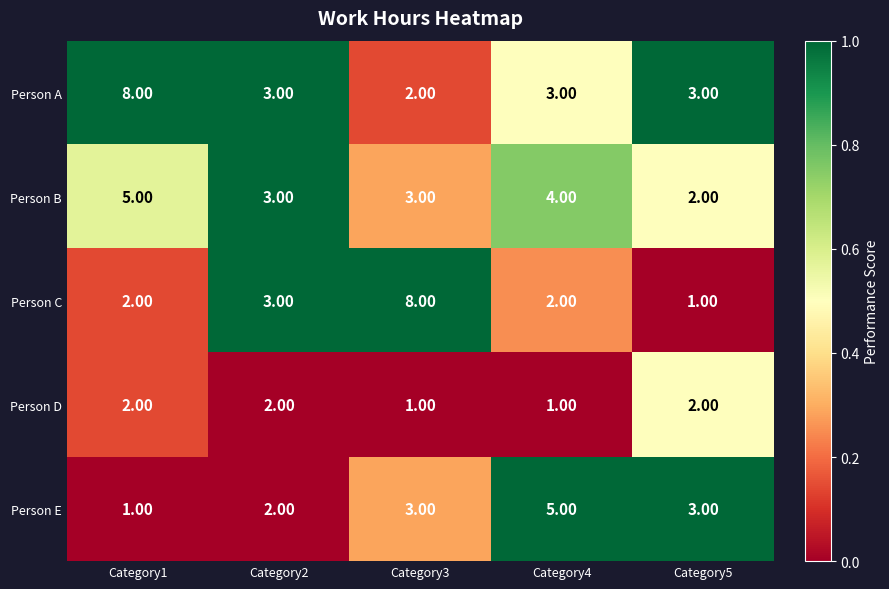

Which series has the largest total across all categories?

Person A